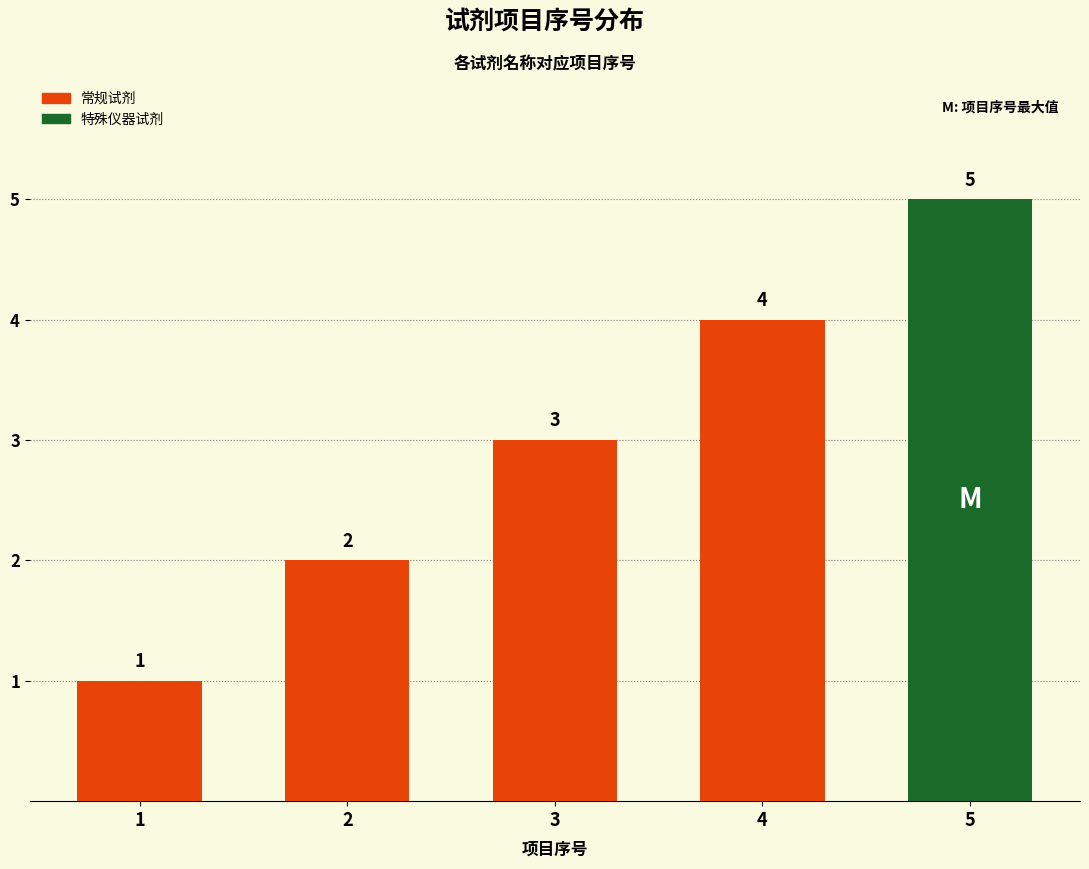

What is the difference between the maximum and minimum values?

4